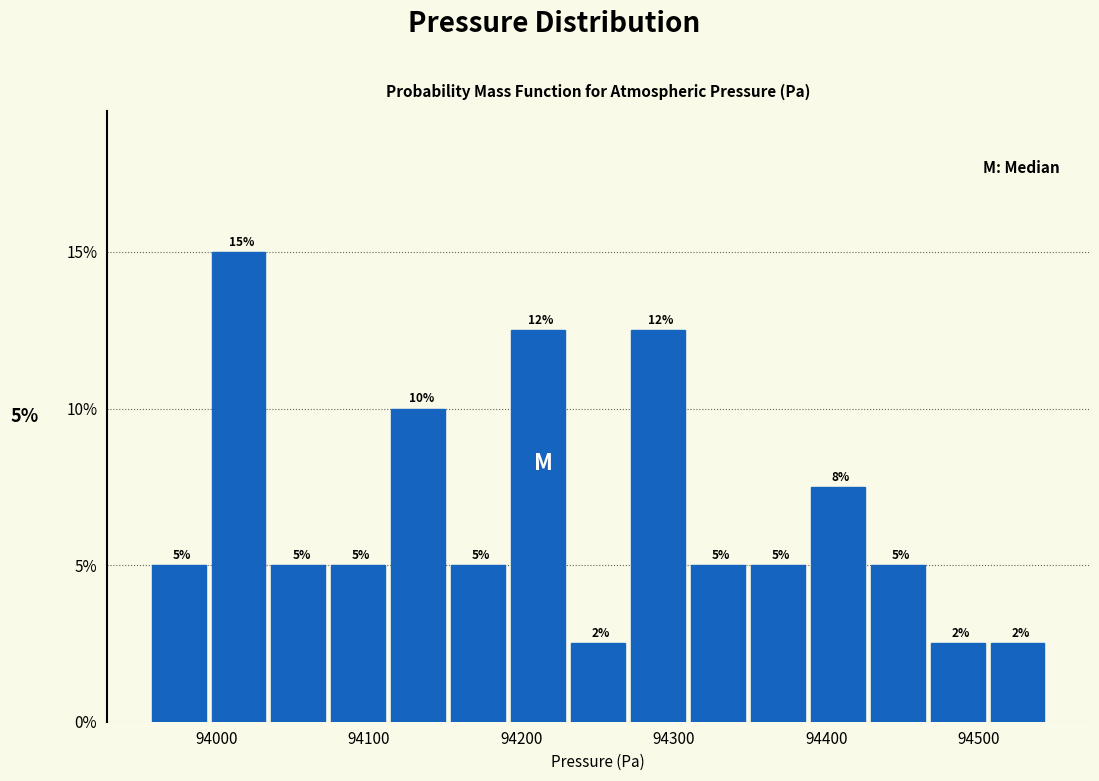

Read against the x-axis, roughly where is the centre of the tallest bar?

94010